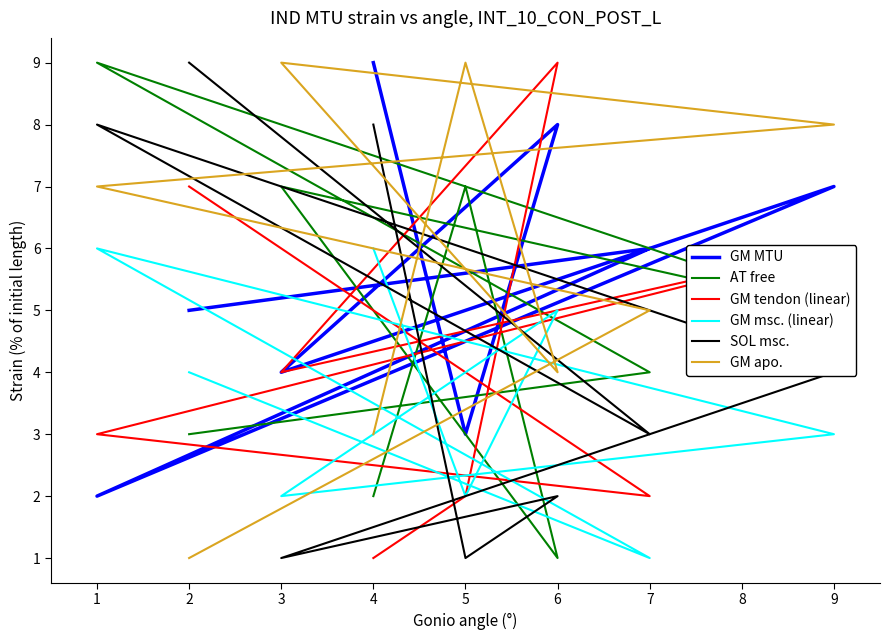

What is the minimum value for GM apo.?

1